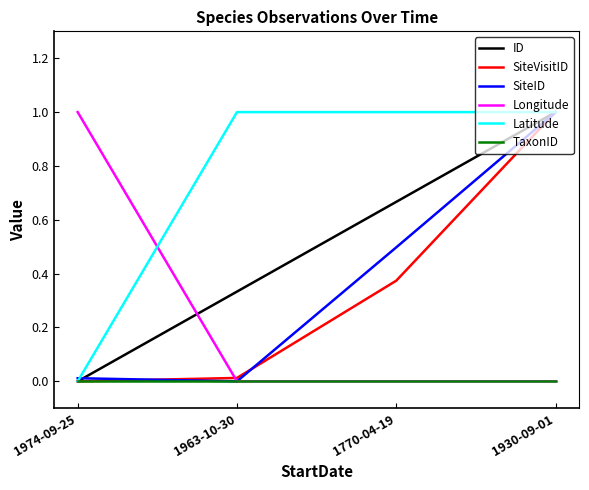

What is the highest value of the Latitude series?

1.0